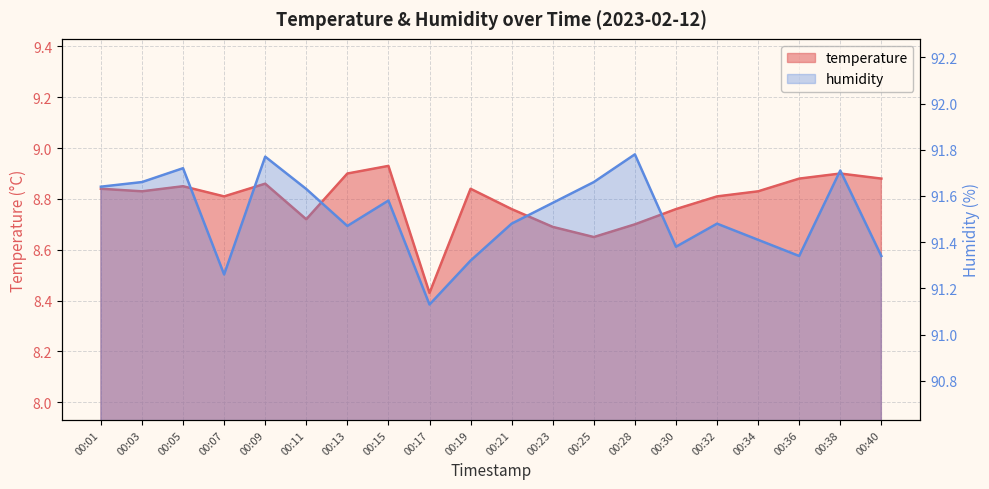

True or false: temperature has a value of 8.9 at 00:40.

True